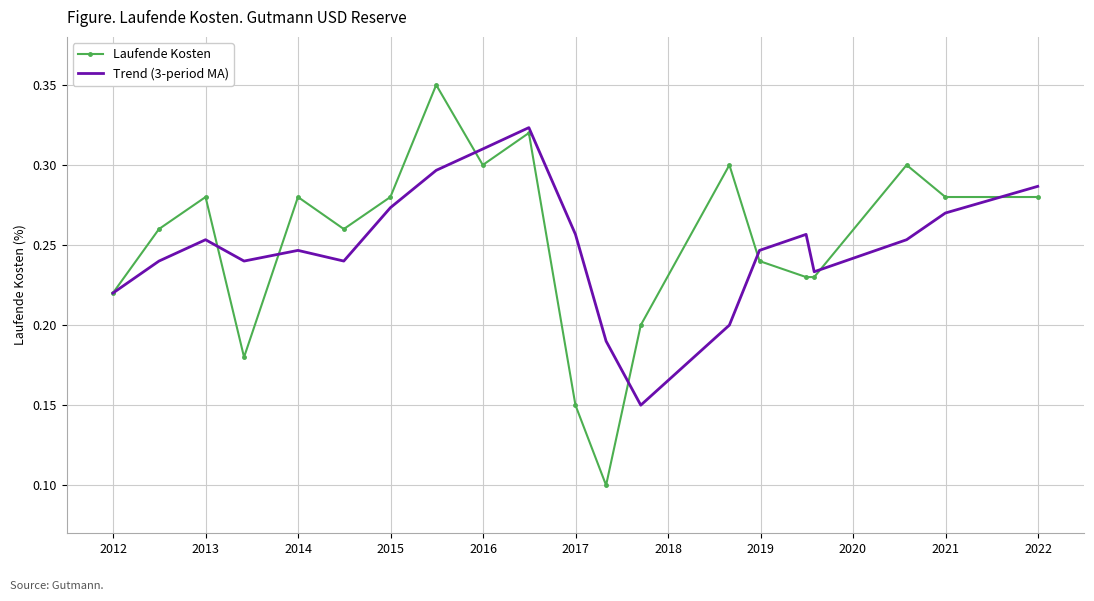

Which series has the widest spread of values?

Laufende Kosten